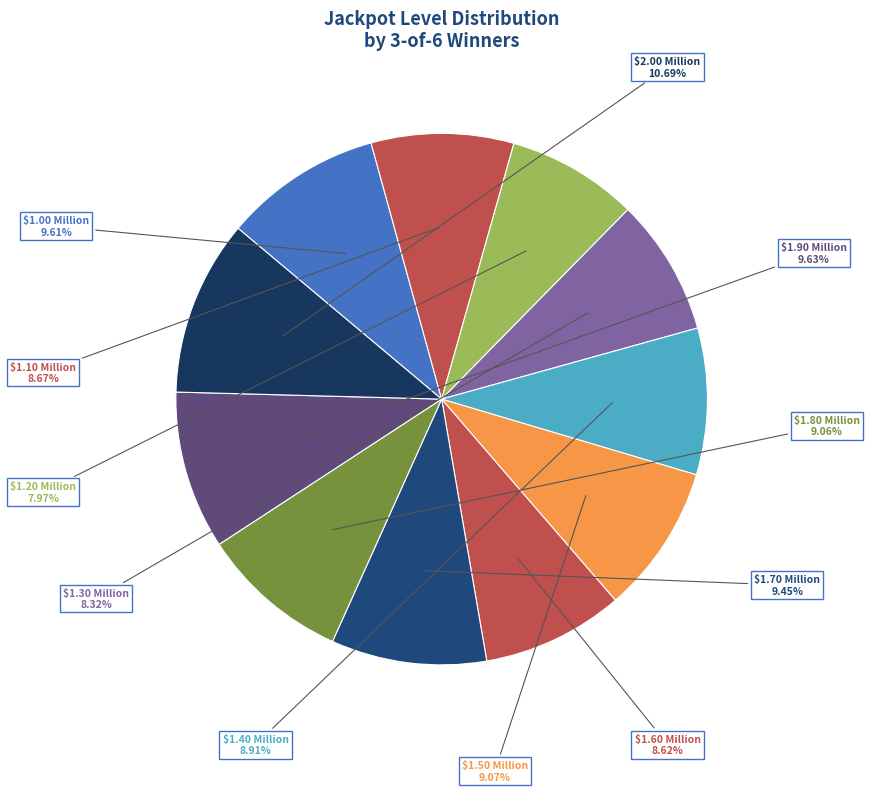

Is $1.90 Million the majority of the pie?

No